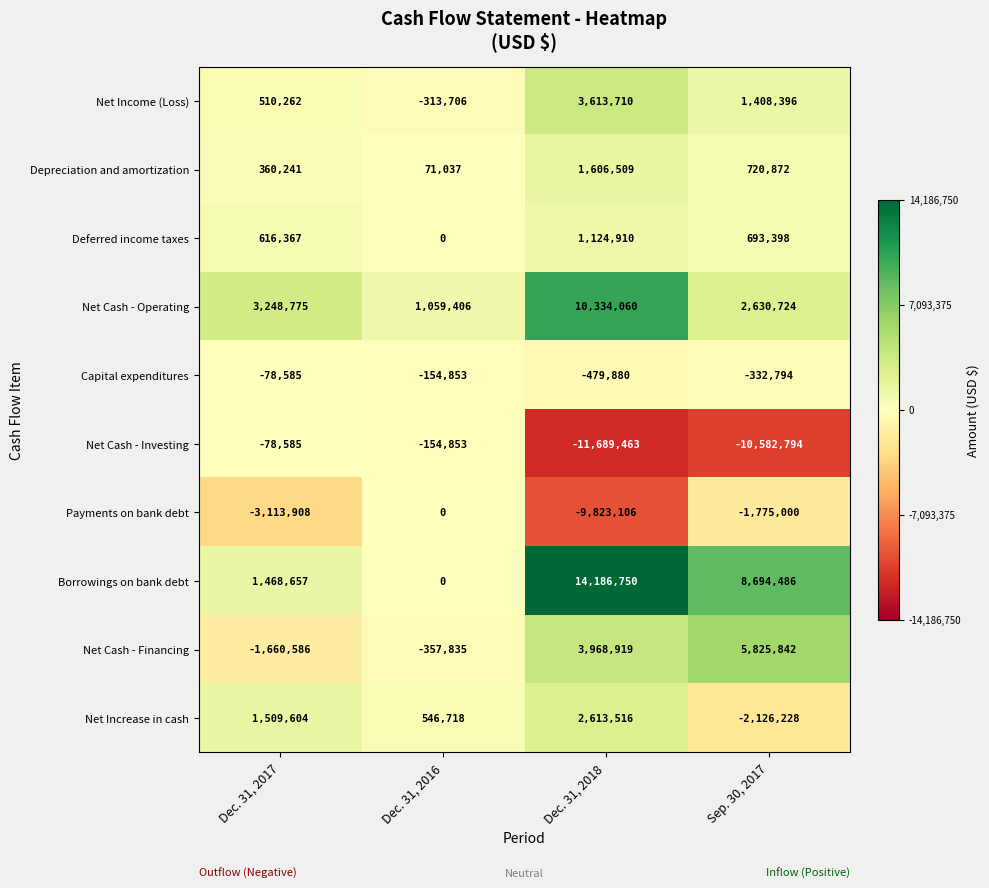

At which category is the sum across all series the highest?

Dec. 31, 2018